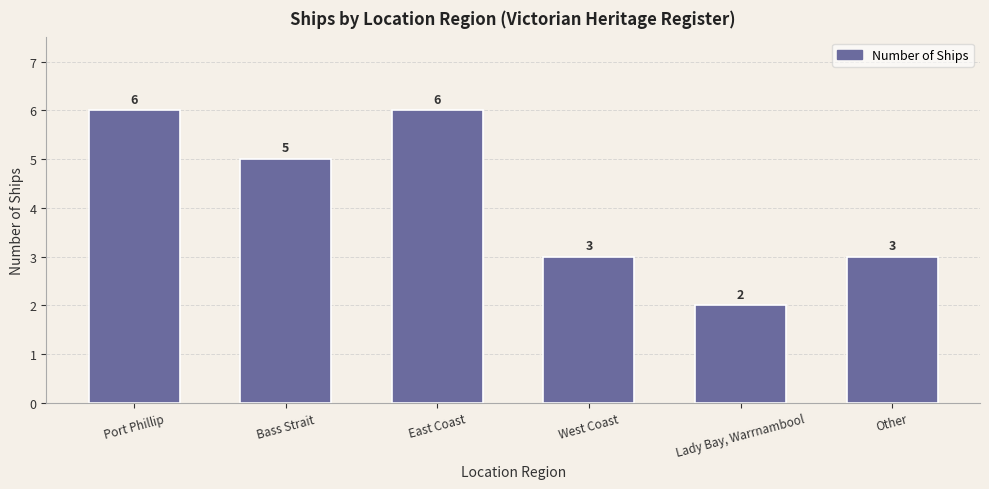

Is it true that the value at West Coast is 5?

False